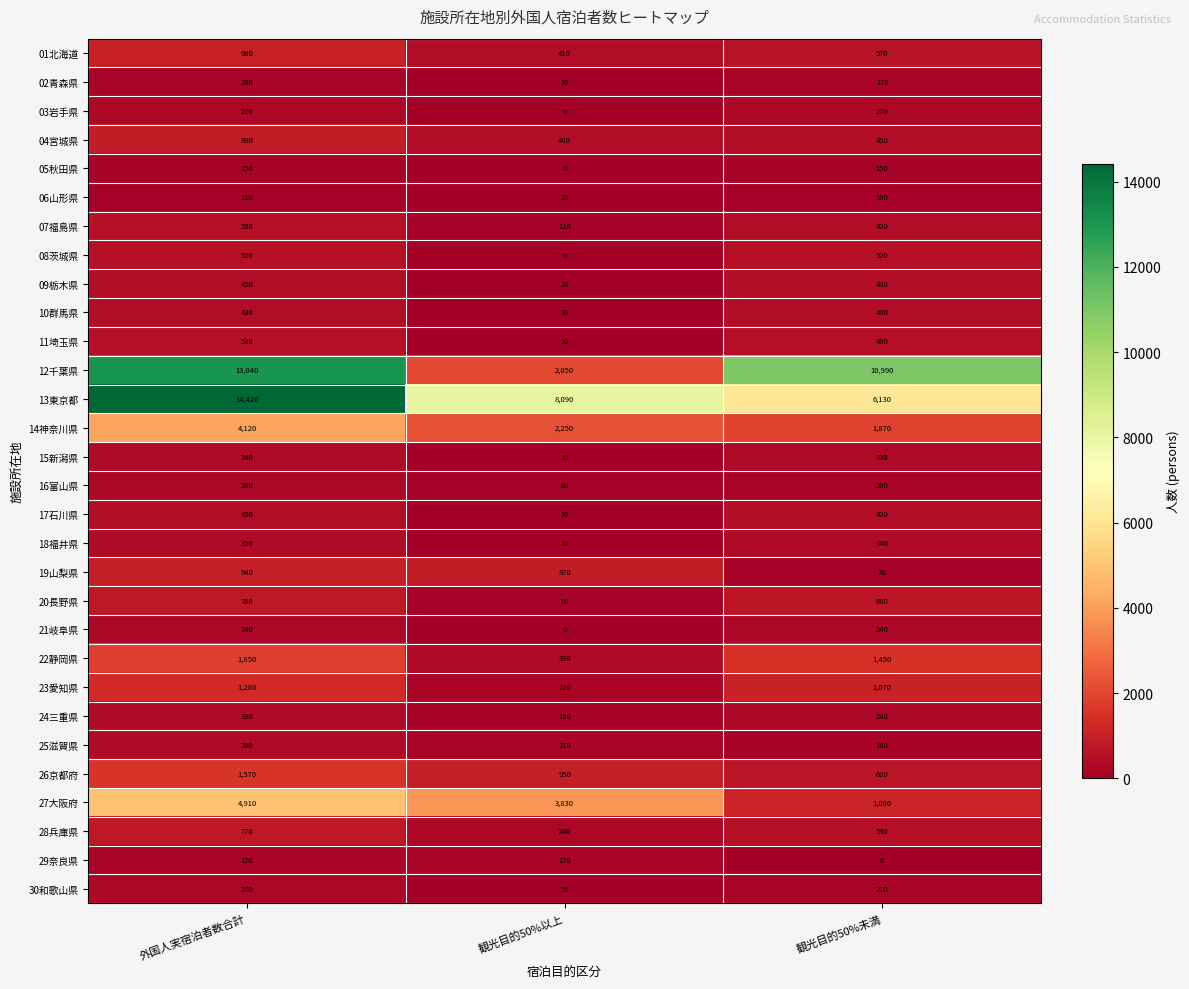

How many categories are shown in the chart?

3